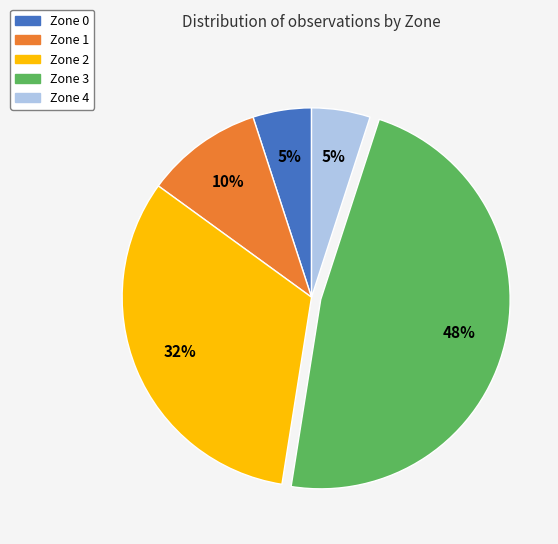

How many segments does this pie chart have?

5